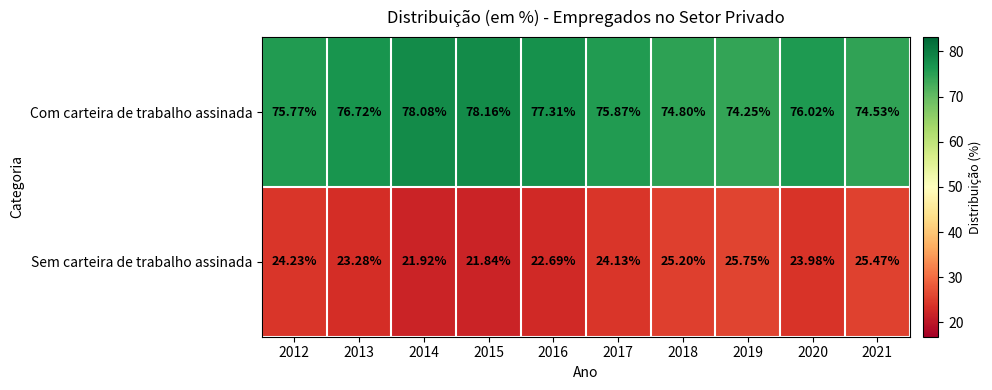

Which series has the largest total across all categories?

Com carteira de trabalho assinada